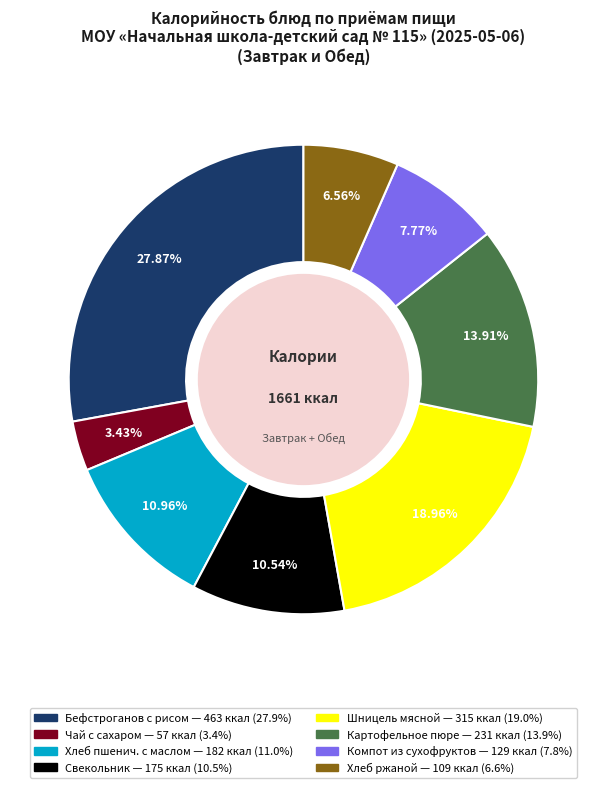

Is there any slice that represents more than half of the pie?

No